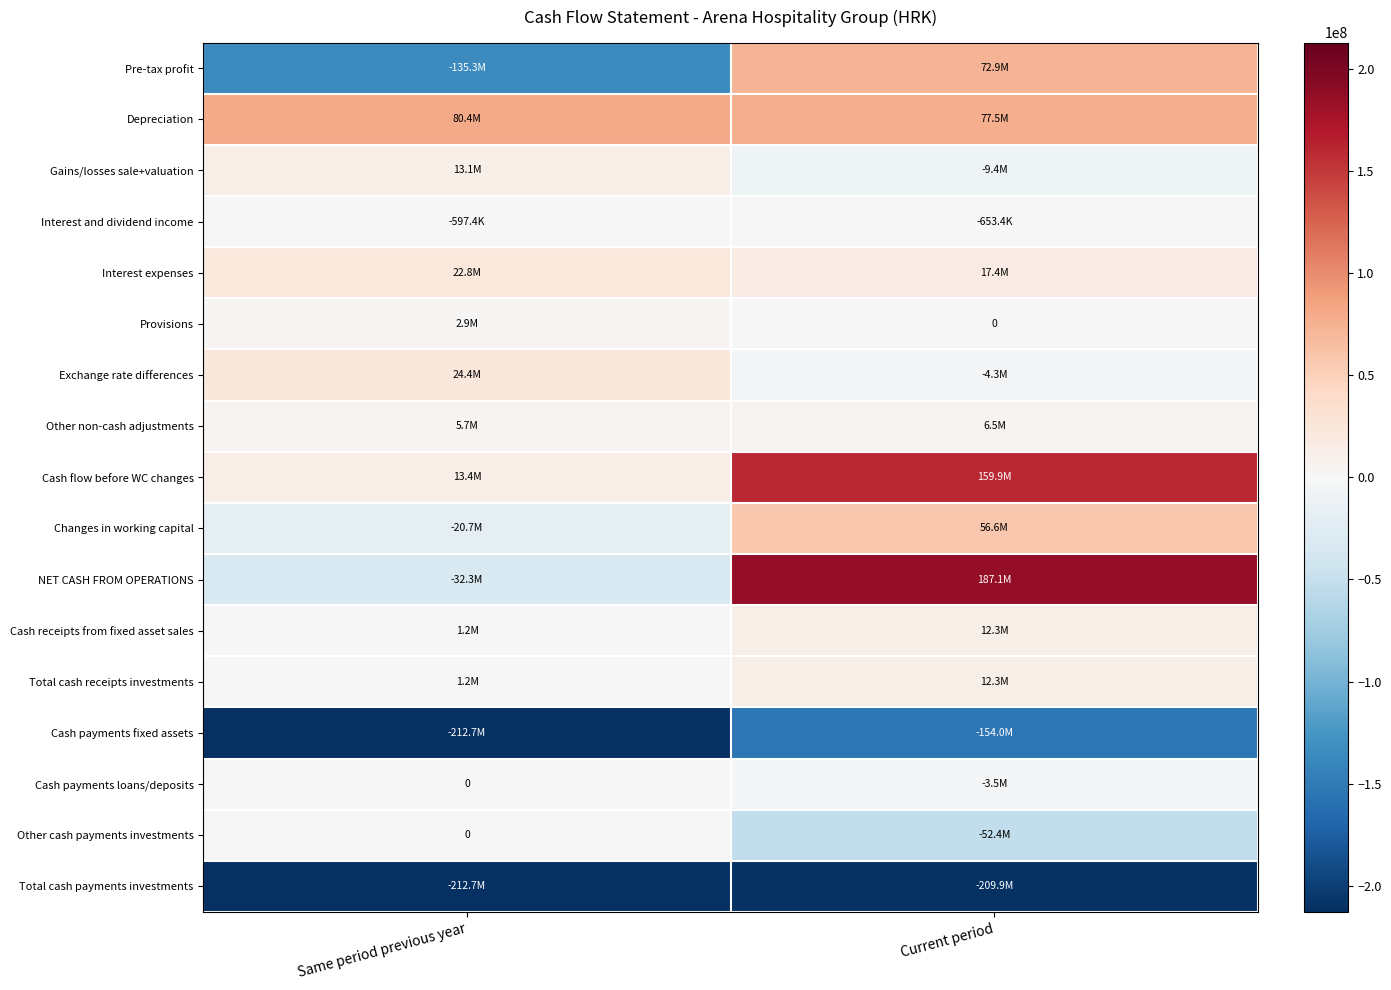

What value does the Cash payments loans/deposits series have at Current period, to the nearest 10?

-3507560